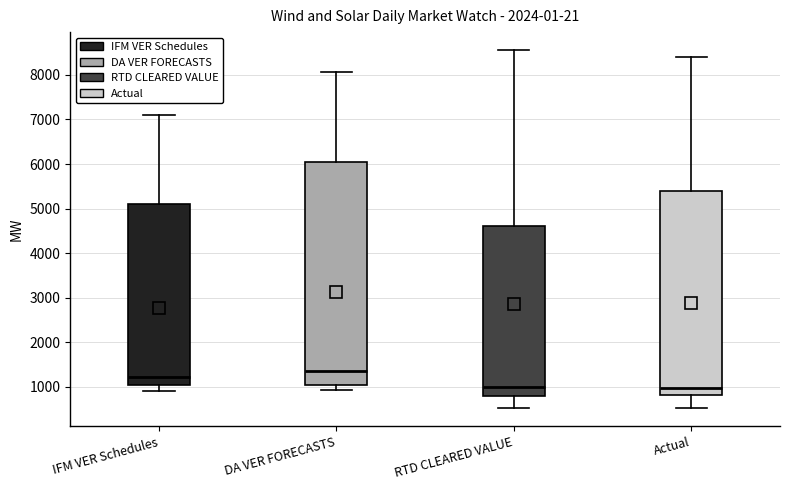

Reading left to right, read every box against the y-axis: the position of its median line, the range the box covers, and the ends of its whiskers. The values are not printed on the chart, so give them approximately, as read against the axis.

IFM VER Schedules: median 1200, box 1000 to 5100, whiskers 900 to 7100
DA VER FORECASTS: median 1400, box 1000 to 6000, whiskers 900 to 8100
RTD CLEARED VALUE: median 1000, box 800 to 4600, whiskers 500 to 8600
Actual: median 1000, box 800 to 5400, whiskers 500 to 8400